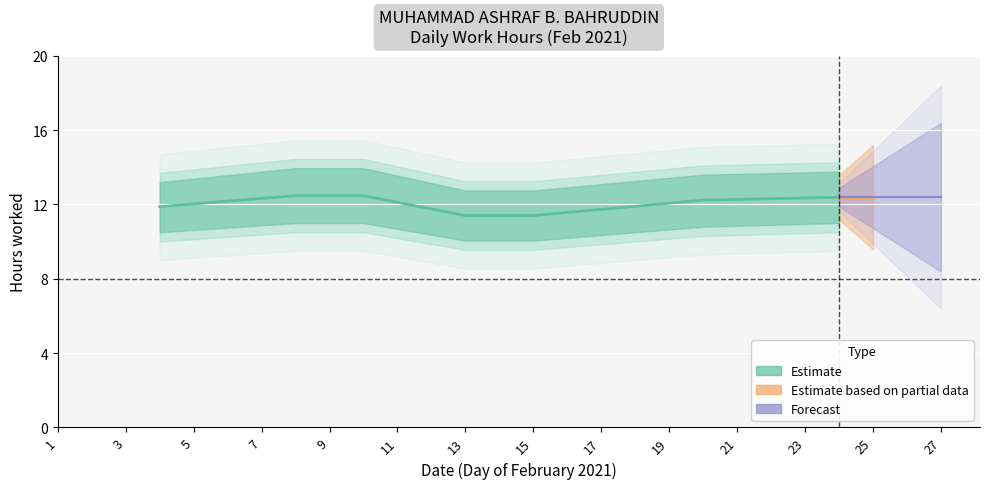

Which has a higher value, 10 or 6?

10